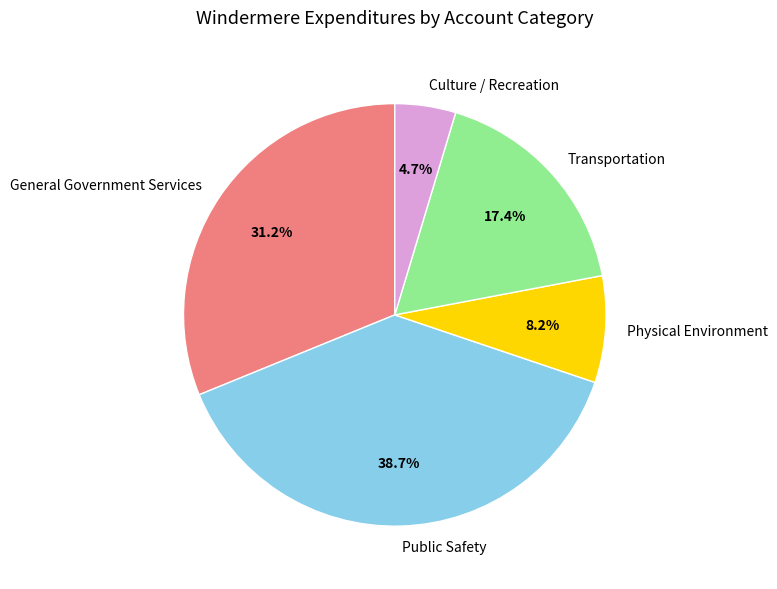

Which slice is the smallest?

Culture / Recreation